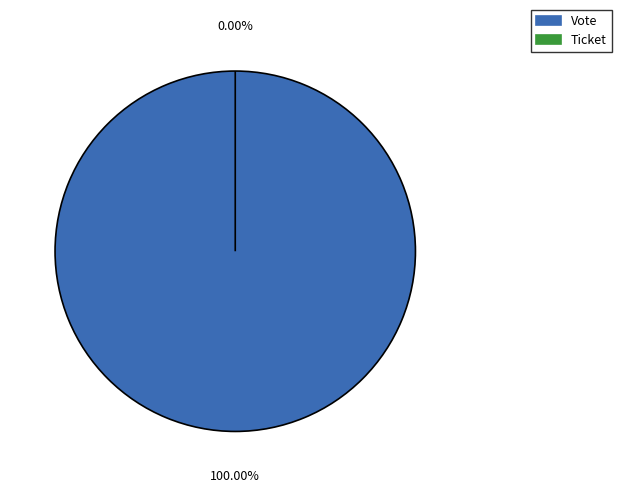

To the nearest percent, what is the combined percentage of Vote and Ticket?

100%